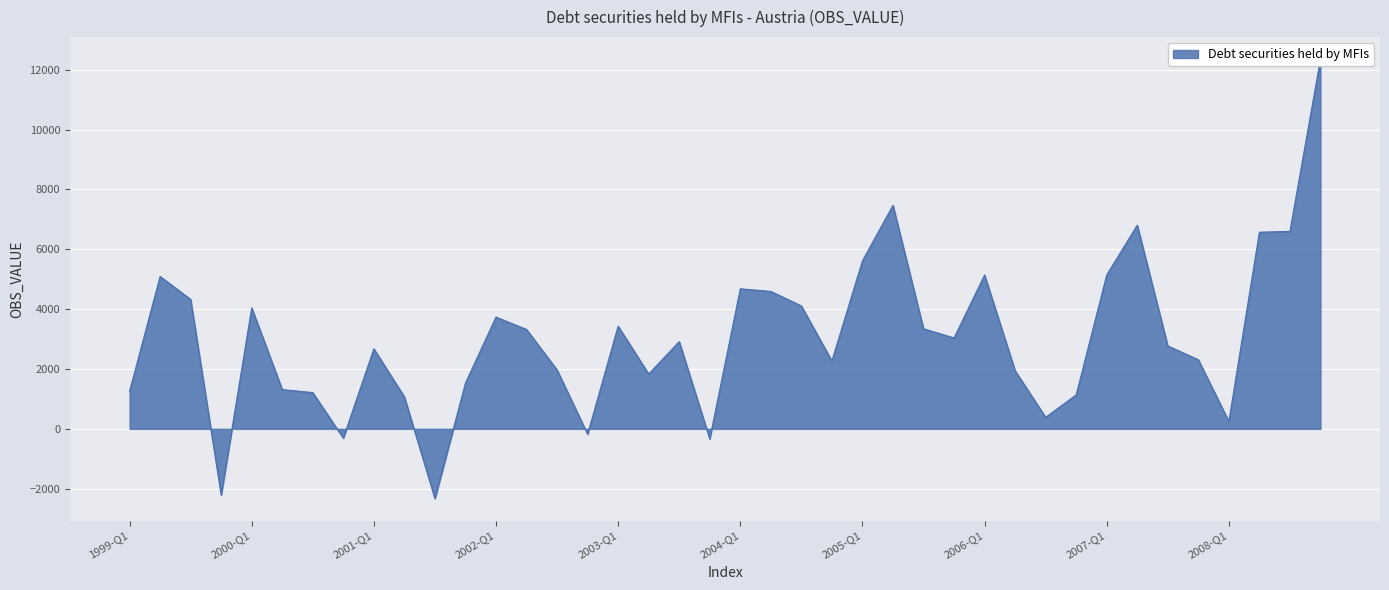

What is the change in value from 2001-Q1 to 2004-Q2?

+1916